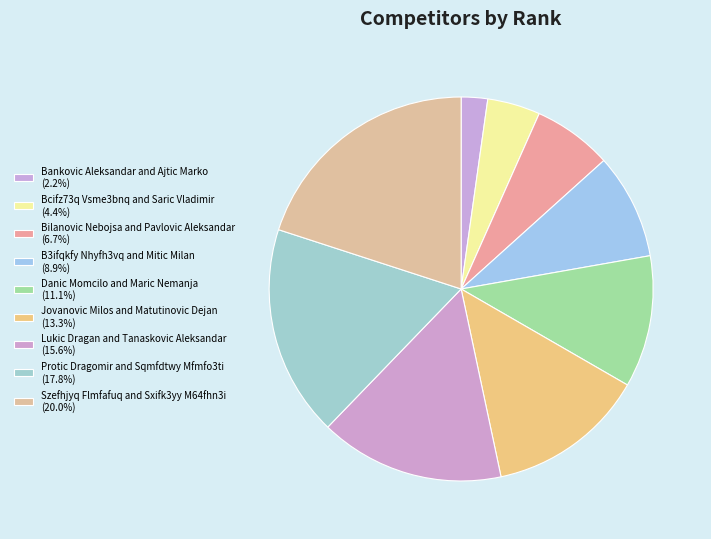

Is Bcifz73q Vsme3bnq and Saric Vladimir the majority of the pie?

No